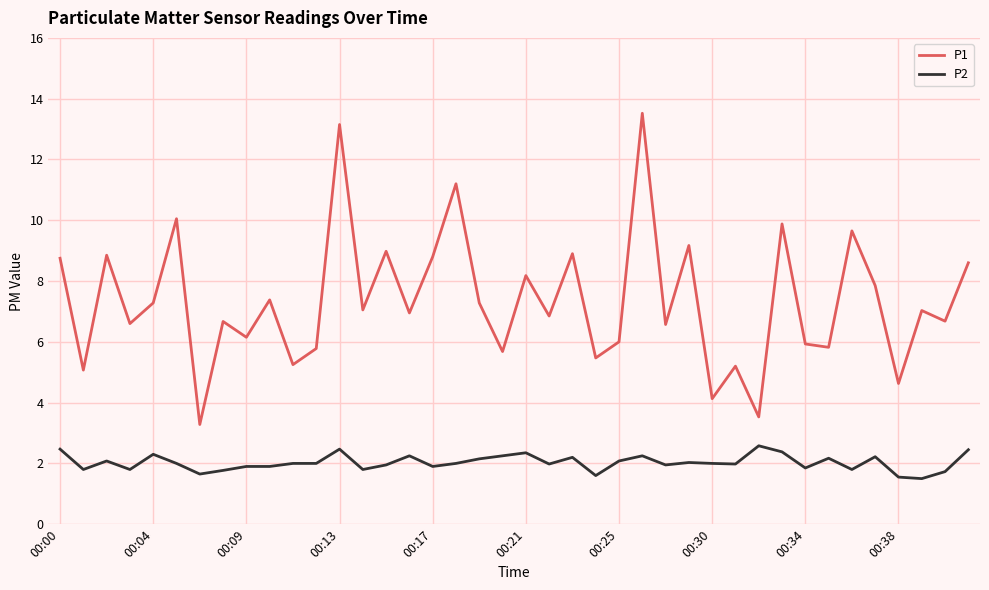

What is the highest value of the P2 series?

2.6